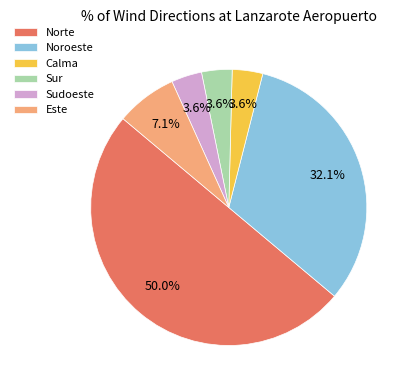

How much of the chart is everything except Calma?

96.4%